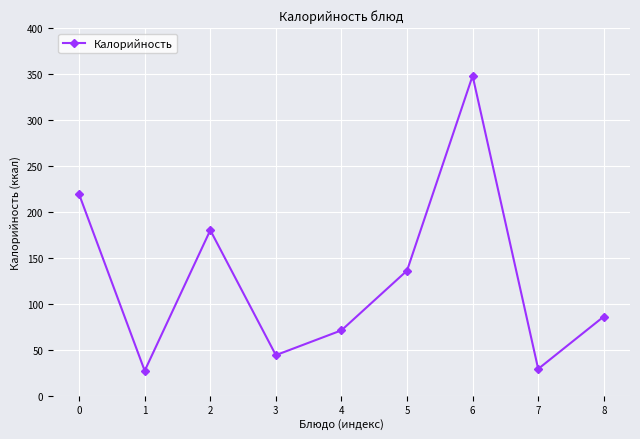

Read the value at 7.

29